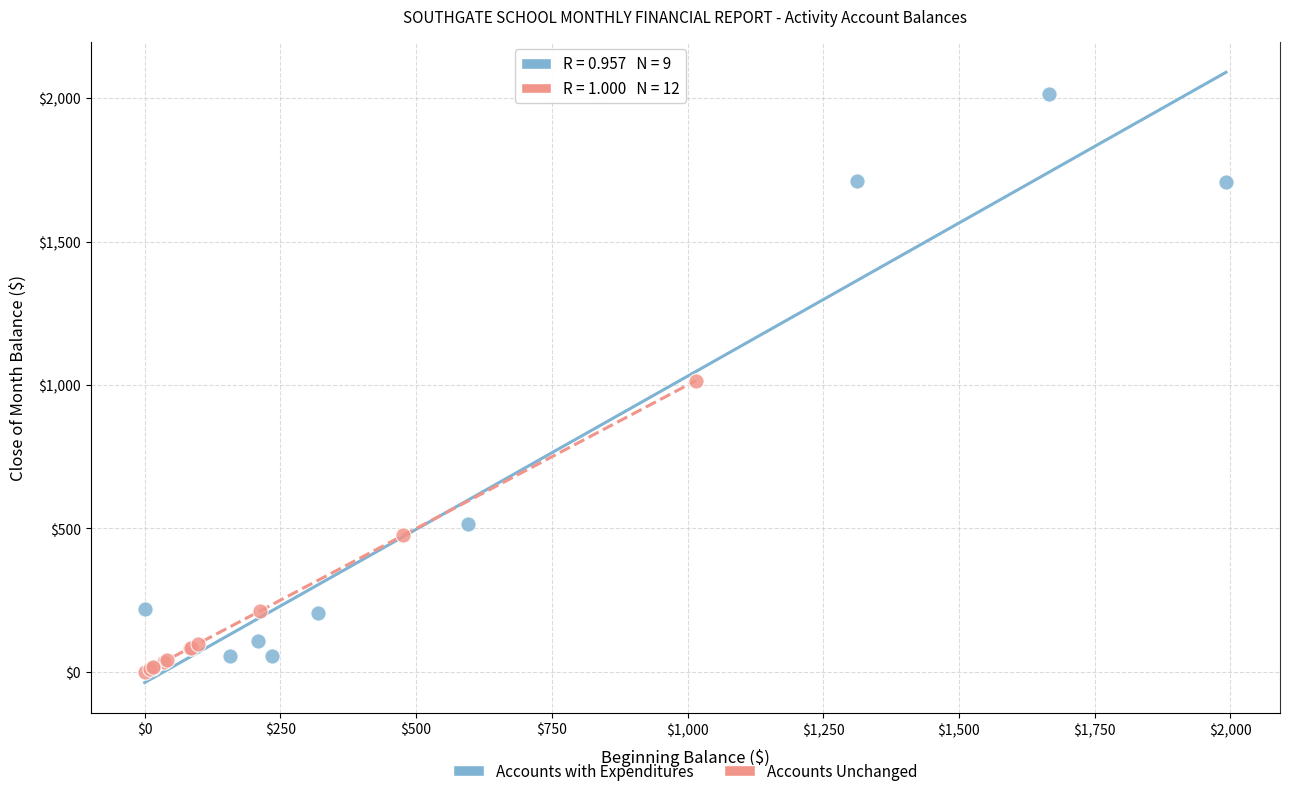

Which series reaches the maximum Y coordinate?

Accounts with Expenditures